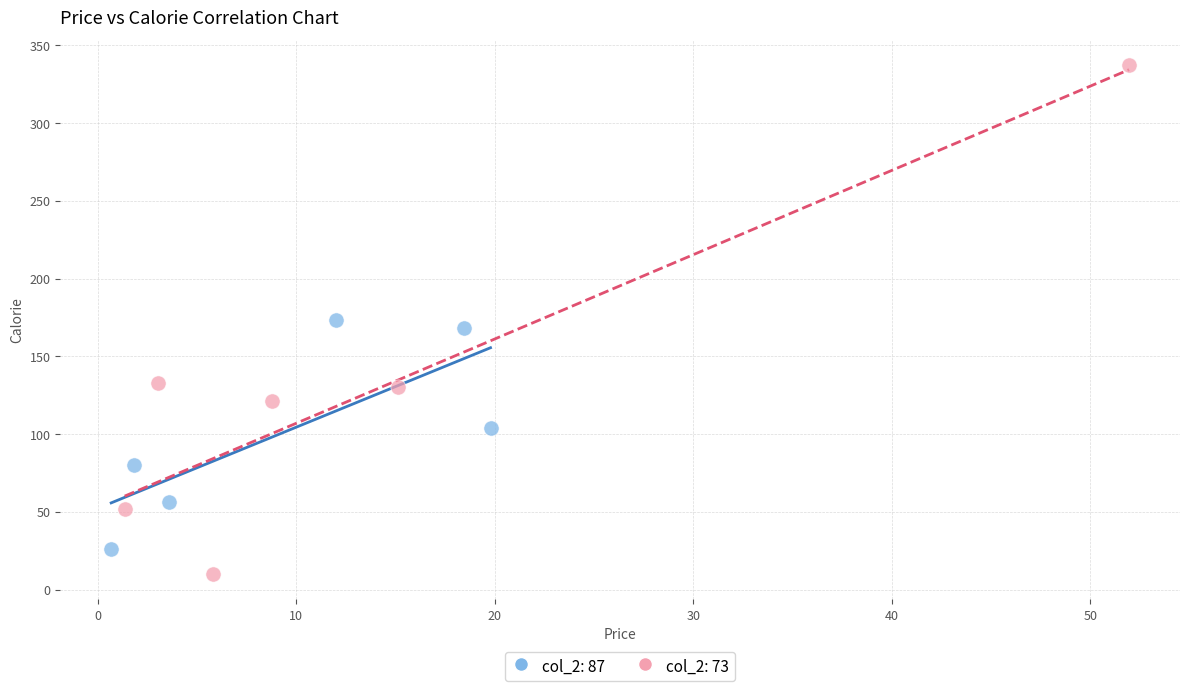

Which series contains the lowest Y value?

col_2: 73